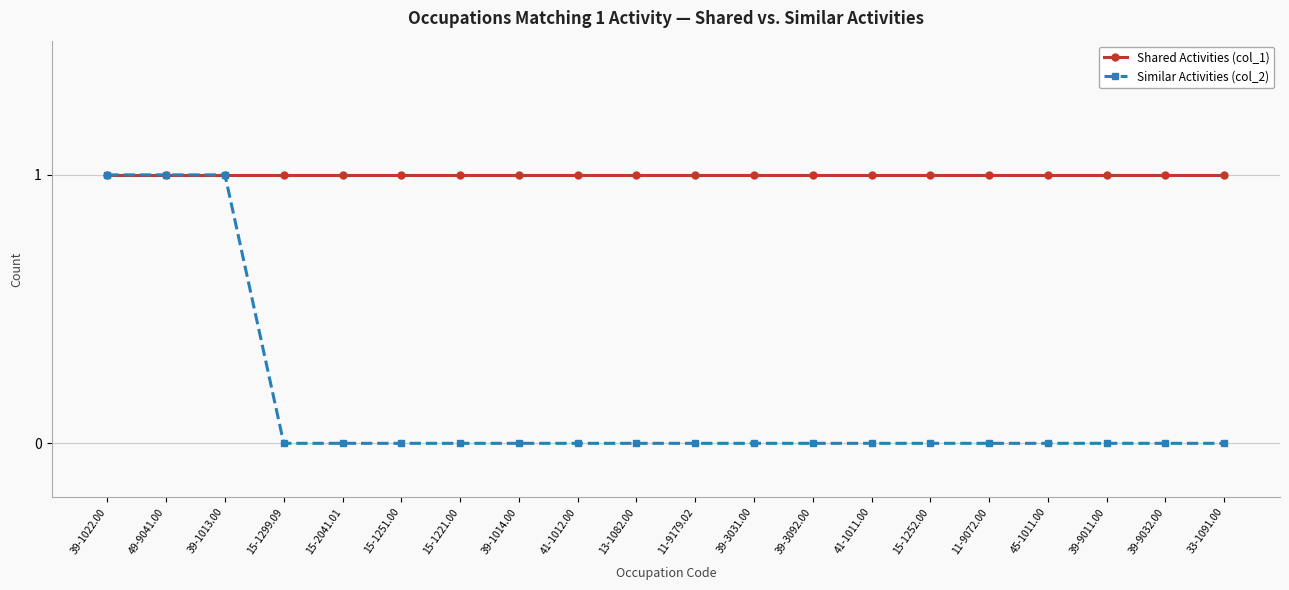

Is it true that Shared Activities (col_1) equals 1 at 15-1221.00?

True